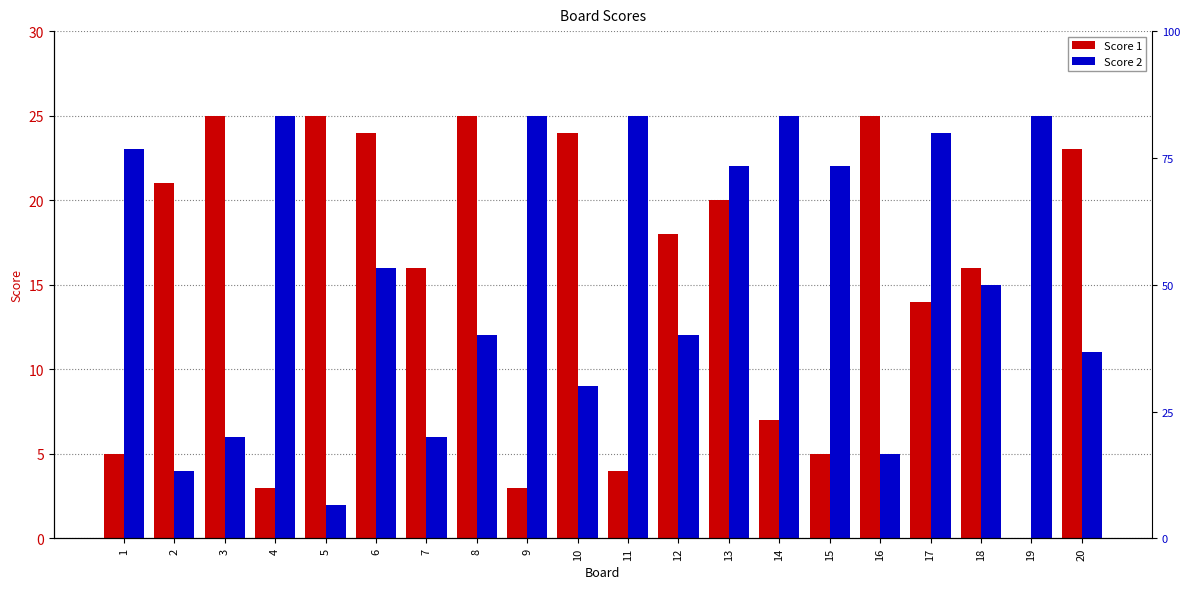

Between 3 and 5, which is larger?

3